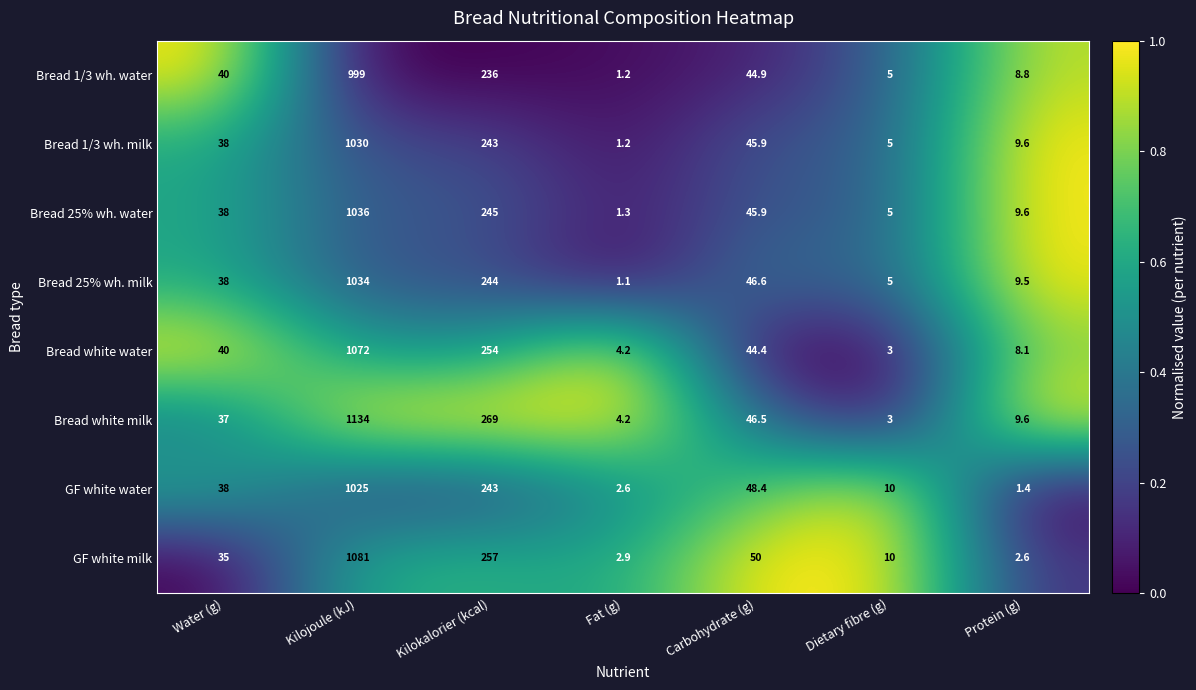

What is the difference between the maximum and minimum values in the Bread white milk series?

1131.0